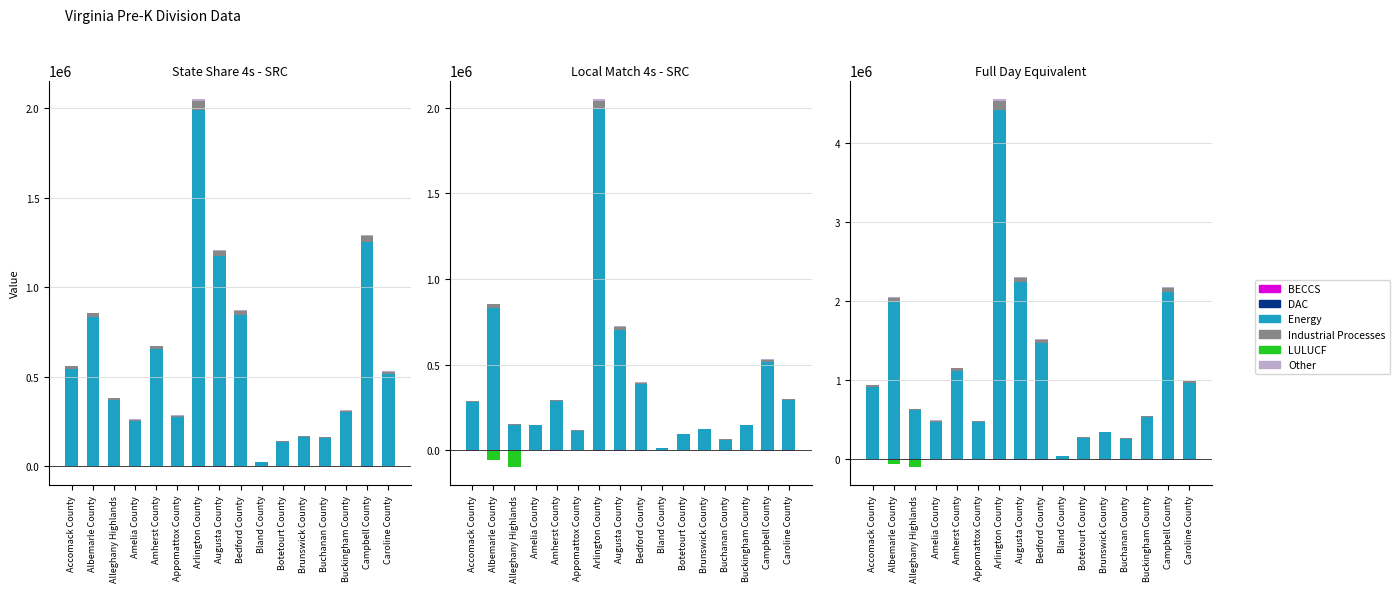

Is it true that Energy equals 23577 at Bland County?

False